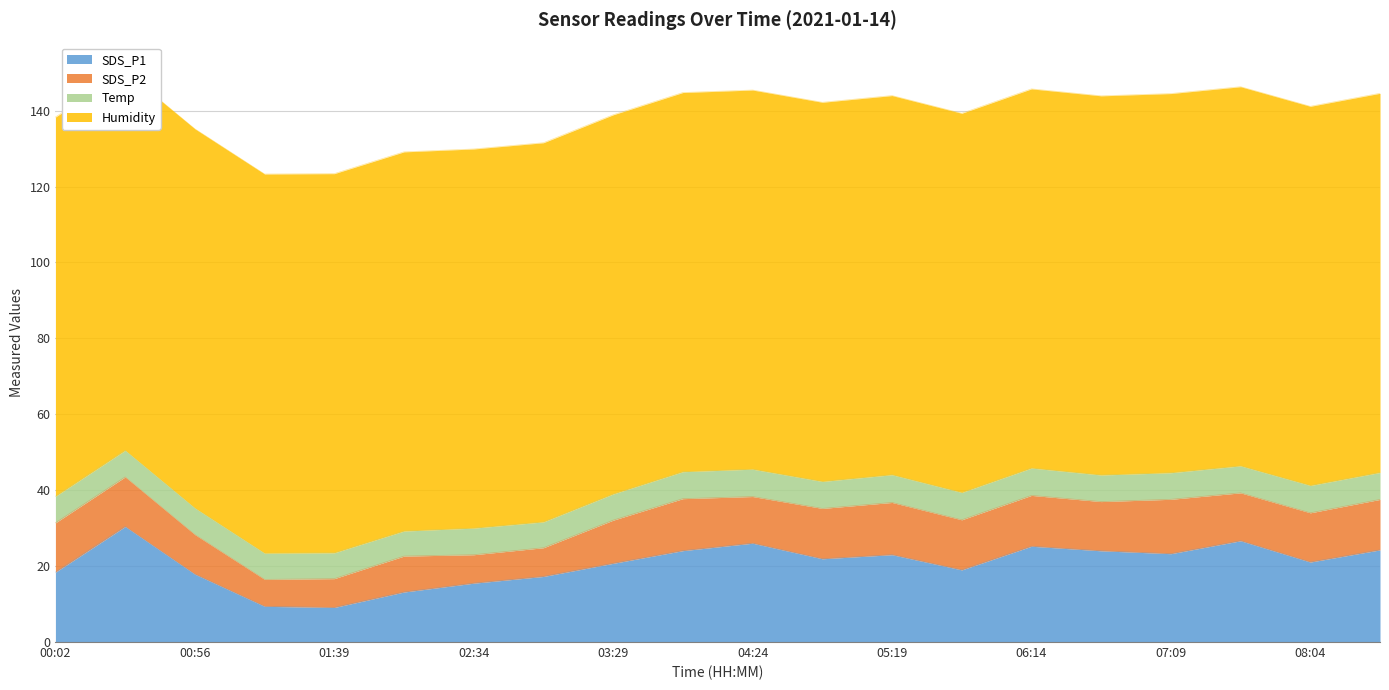

What is the total value across all series at 00:56?

135.2